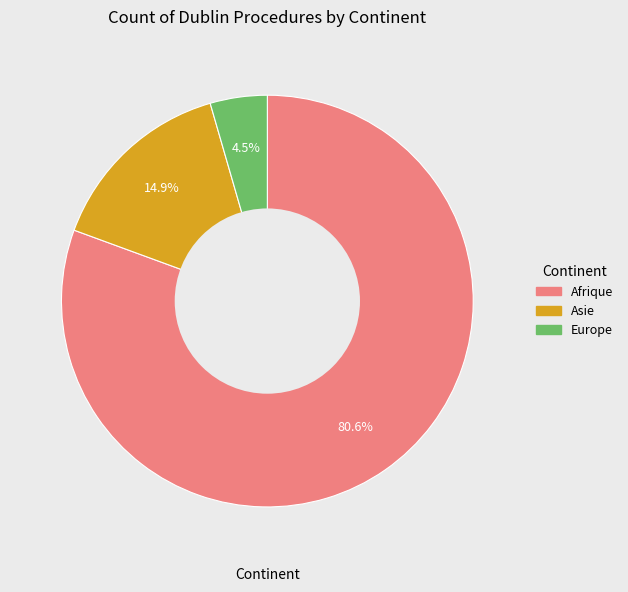

Which category accounts for the majority?

Afrique